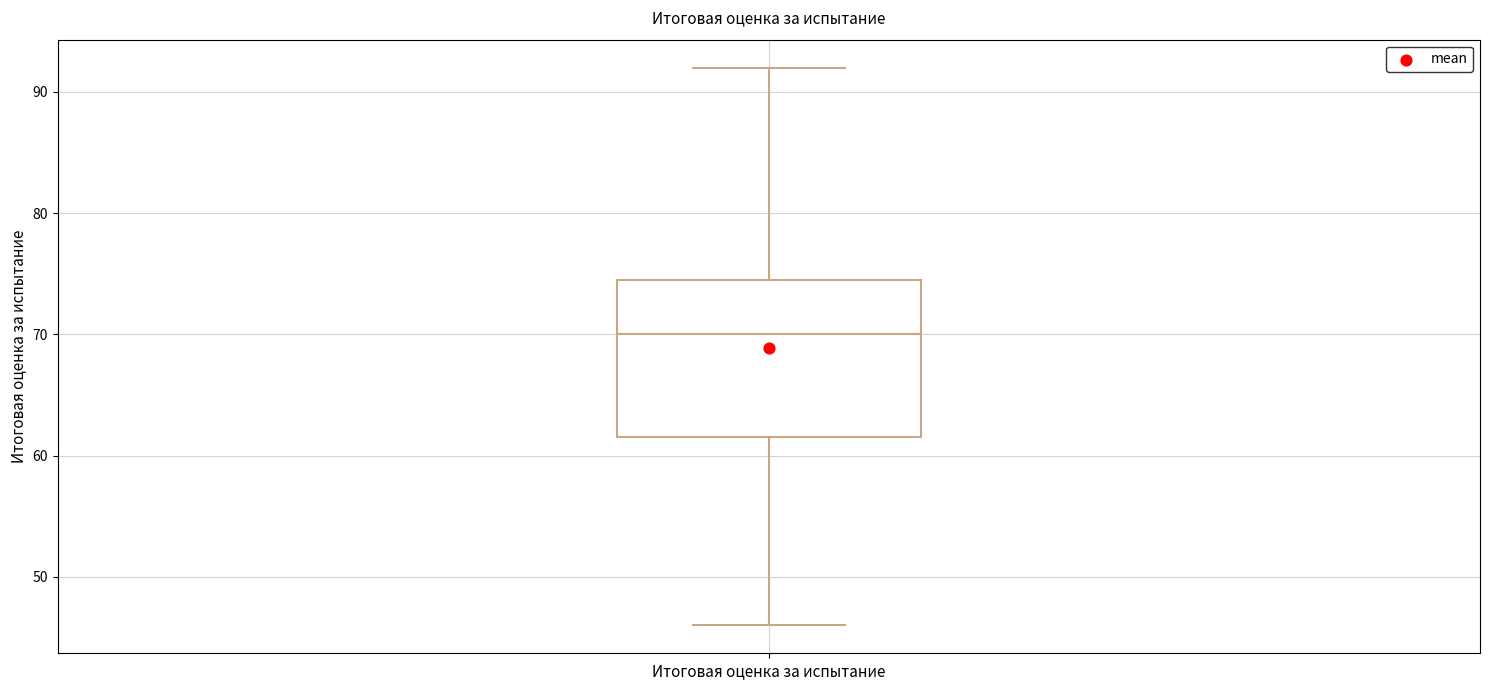

Read this box plot against the y-axis: the position of the median line, the range covered by the box, and the ends of both whiskers. The values are not printed on the chart, so give them approximately, as read against the axis.

median 70, box 62 to 75, whiskers 46 to 92